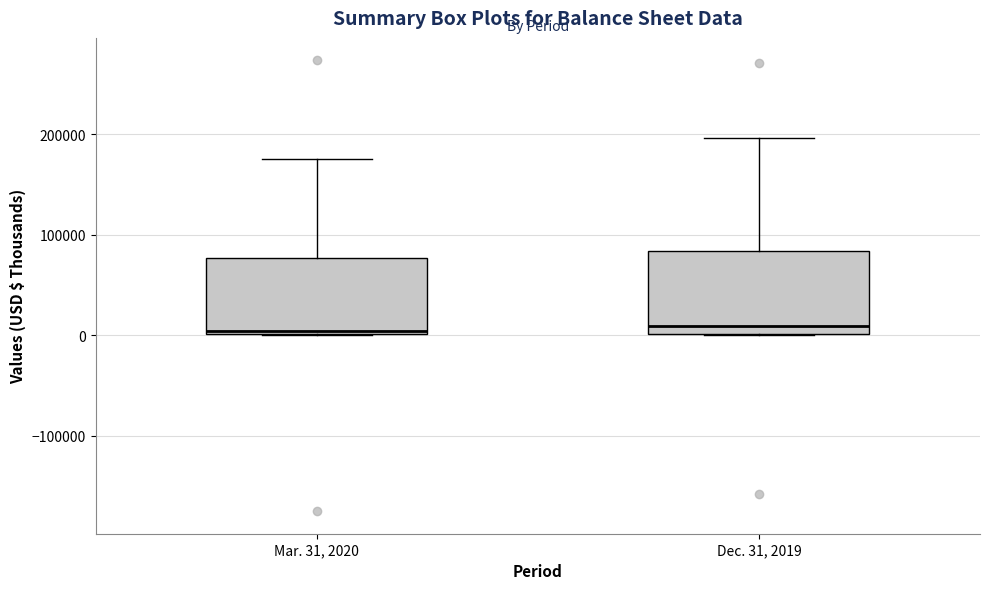

Reading left to right, read every box against the y-axis: the position of its median line, the range the box covers, and the ends of its whiskers. The values are not printed on the chart, so give them approximately, as read against the axis.

Mar. 31, 2020: median 0, box 0 to 80000, whiskers 0 to 180000
Dec. 31, 2019: median 10000, box 0 to 80000, whiskers 0 to 200000